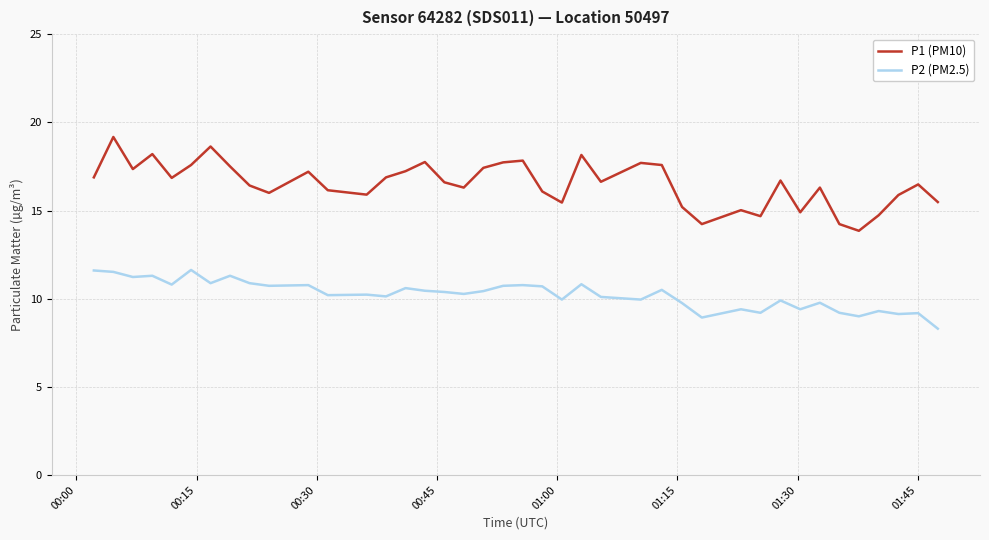

Which series has the largest total across all categories?

P1 (PM10)